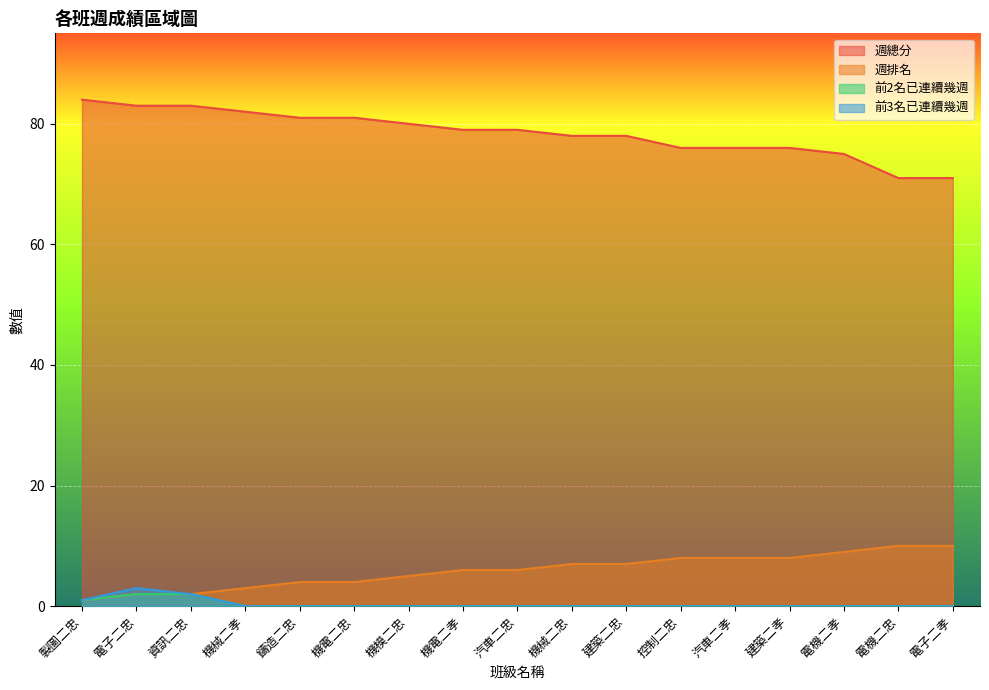

Reading left to right, transcribe all the data shown in this chart.

週總分: 84	83	83	82	81	81	80	79	79	78	78	76	76	76	75	71	71
週排名: 1	2	2	3	4	4	5	6	6	7	7	8	8	8	9	10	10
前2名已連續幾週: 1	2	2	0	0	0	0	0	0	0	0	0	0	0	0	0	0
前3名已連續幾週: 1	3	2	0	0	0	0	0	0	0	0	0	0	0	0	0	0